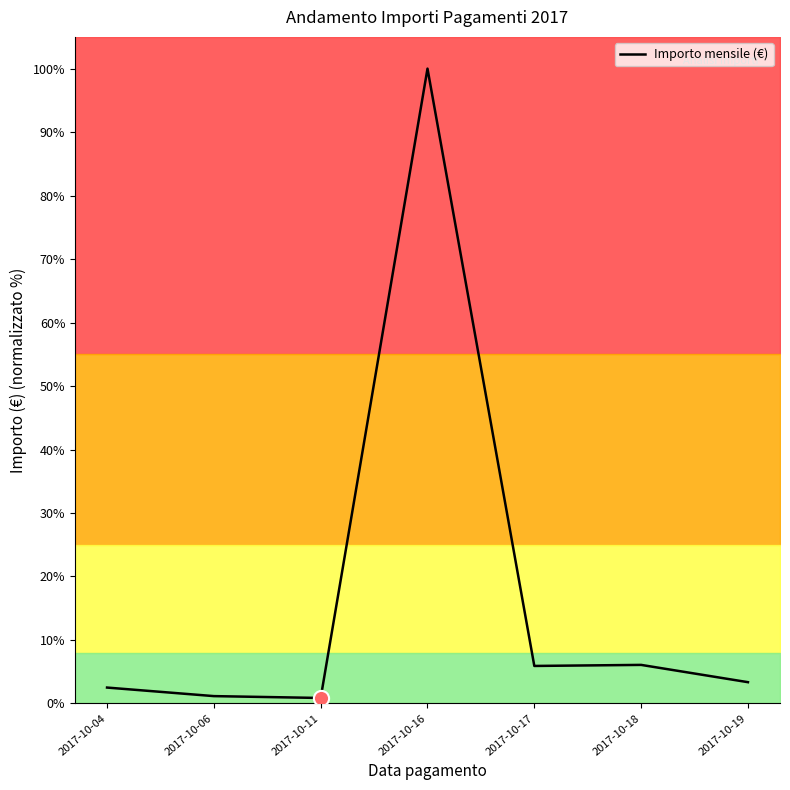

What is the change in value from 2017-10-04 to 2017-10-06?

-1.3